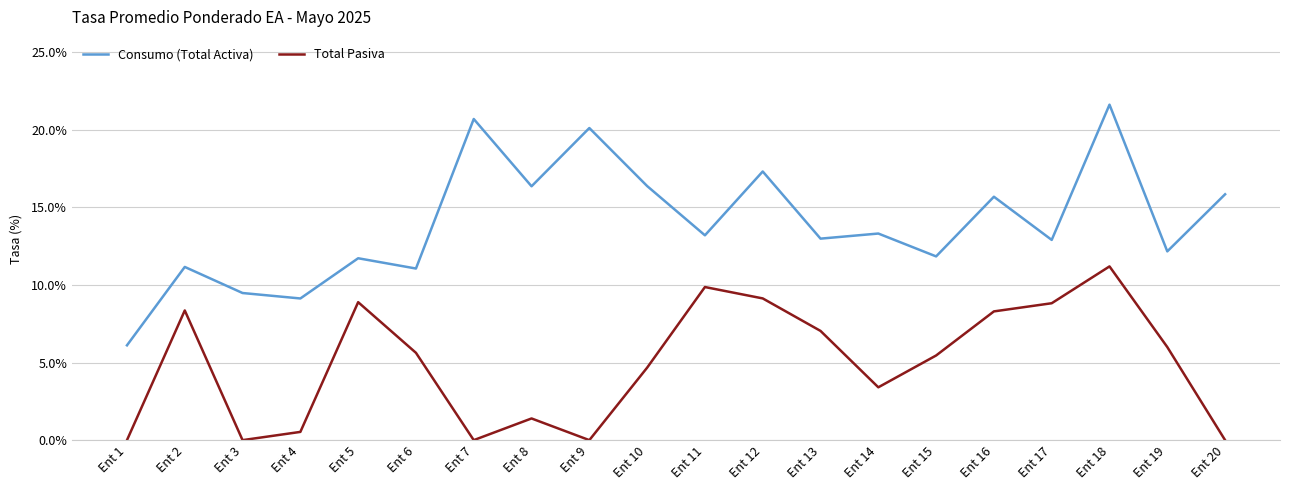

Rank the series by their maximum value, from lowest to highest.

Total Pasiva, Consumo (Total Activa)